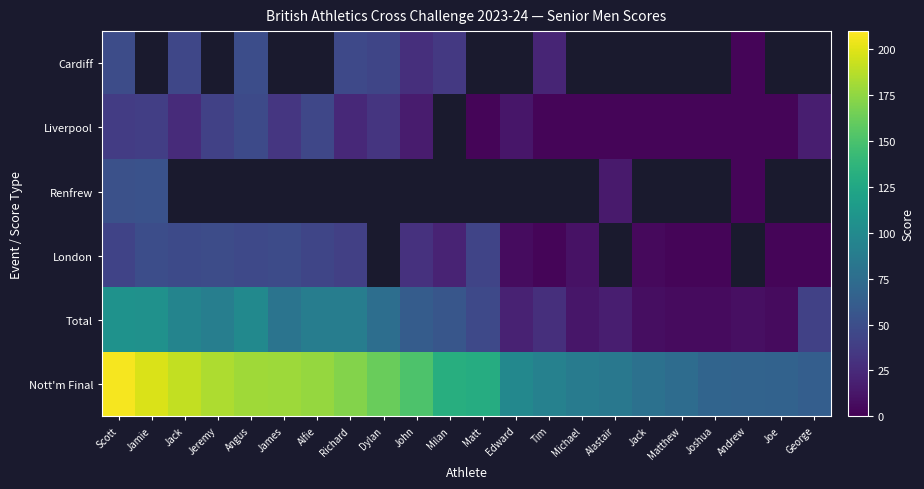

List the series in order of their peak value, lowest first.

Liverpool, Cardiff, London, Renfrew, Total, Nott'm Final